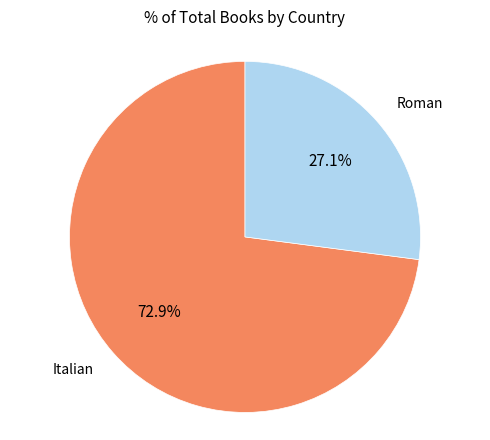

Rank the categories by value from highest to lowest.

Italian, Roman